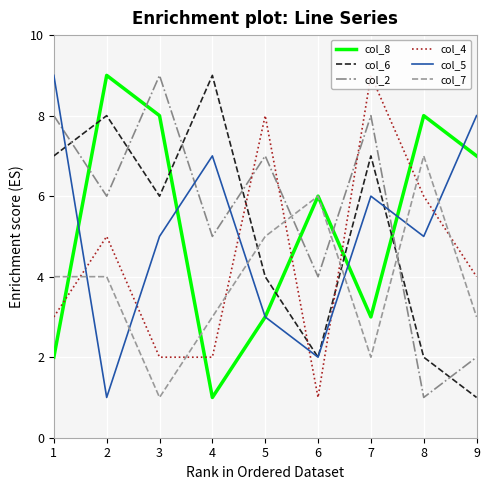

At which label does col_6 reach its peak?

4